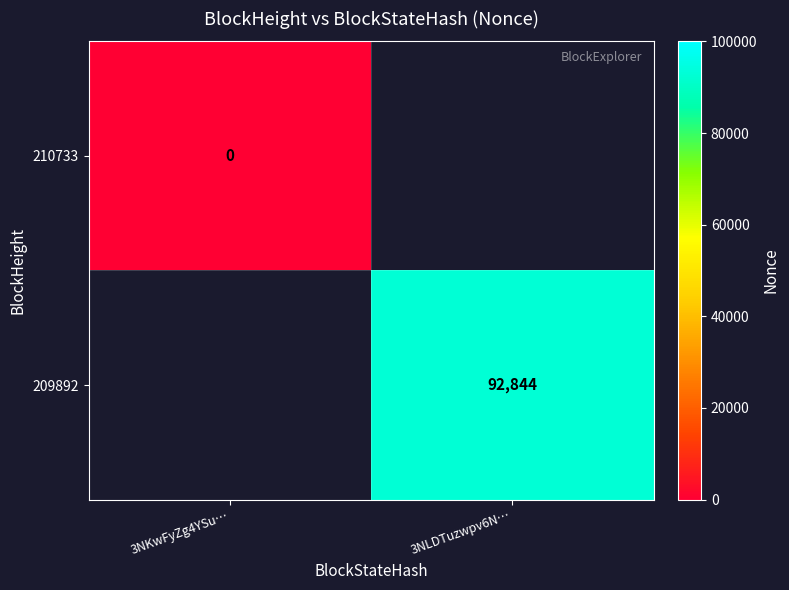

Is it true that 209892 equals 145457 at 3NLDTuzwpv6N…?

False